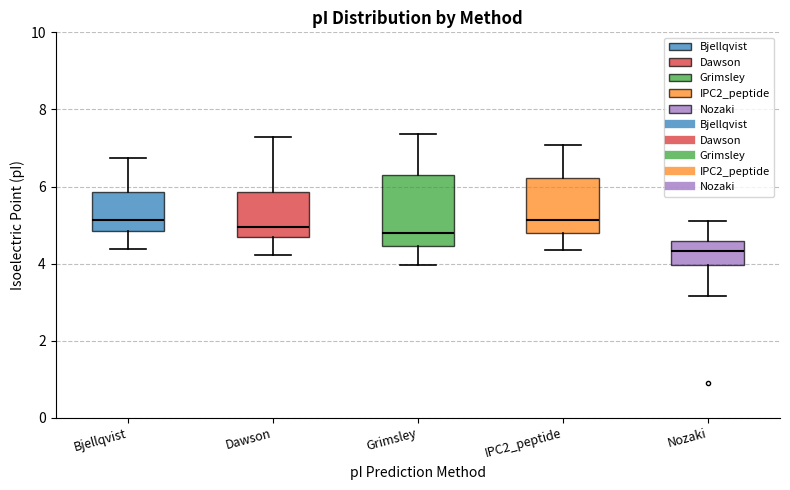

Reading left to right, transcribe this box plot: for each box, give where its median line is, the range the box spans, and where its two whiskers end, as read against the y-axis. The values are not printed on the chart, so give them approximately, as read against the axis.

Bjellqvist: median 5.2, box 4.8 to 5.8, whiskers 4.4 to 6.8
Dawson: median 5.0, box 4.6 to 5.8, whiskers 4.2 to 7.2
Grimsley: median 4.8, box 4.4 to 6.4, whiskers 4.0 to 7.4
IPC2_peptide: median 5.2, box 4.8 to 6.2, whiskers 4.4 to 7.0
Nozaki: median 4.4, box 4.0 to 4.6, whiskers 3.2 to 5.2